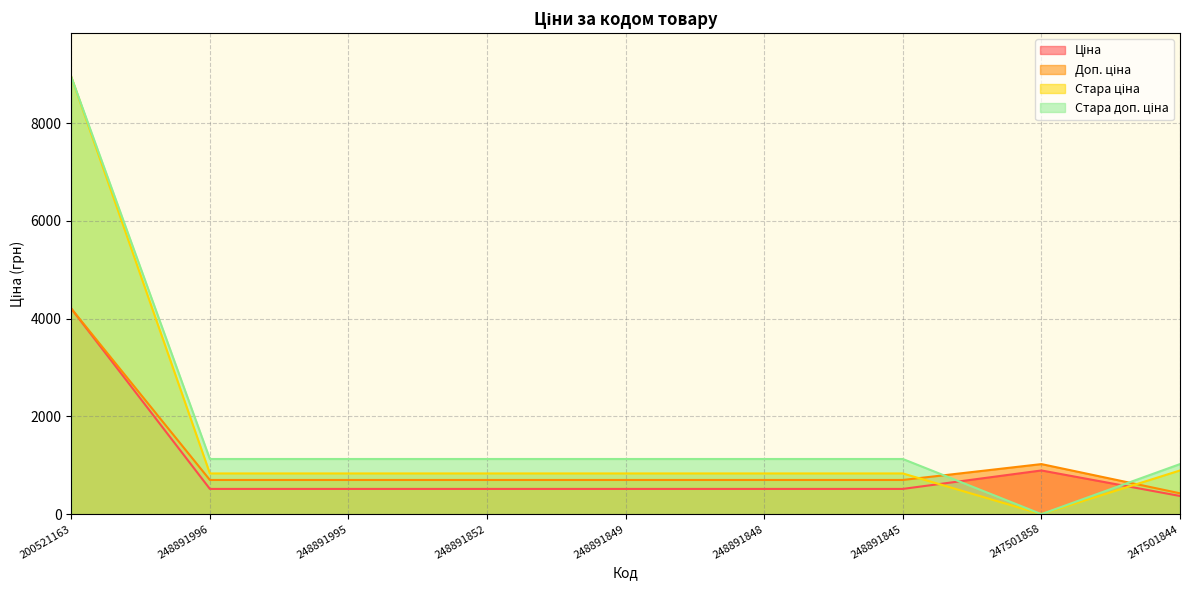

How many interior local valleys does the Стара доп. ціна series have?

1